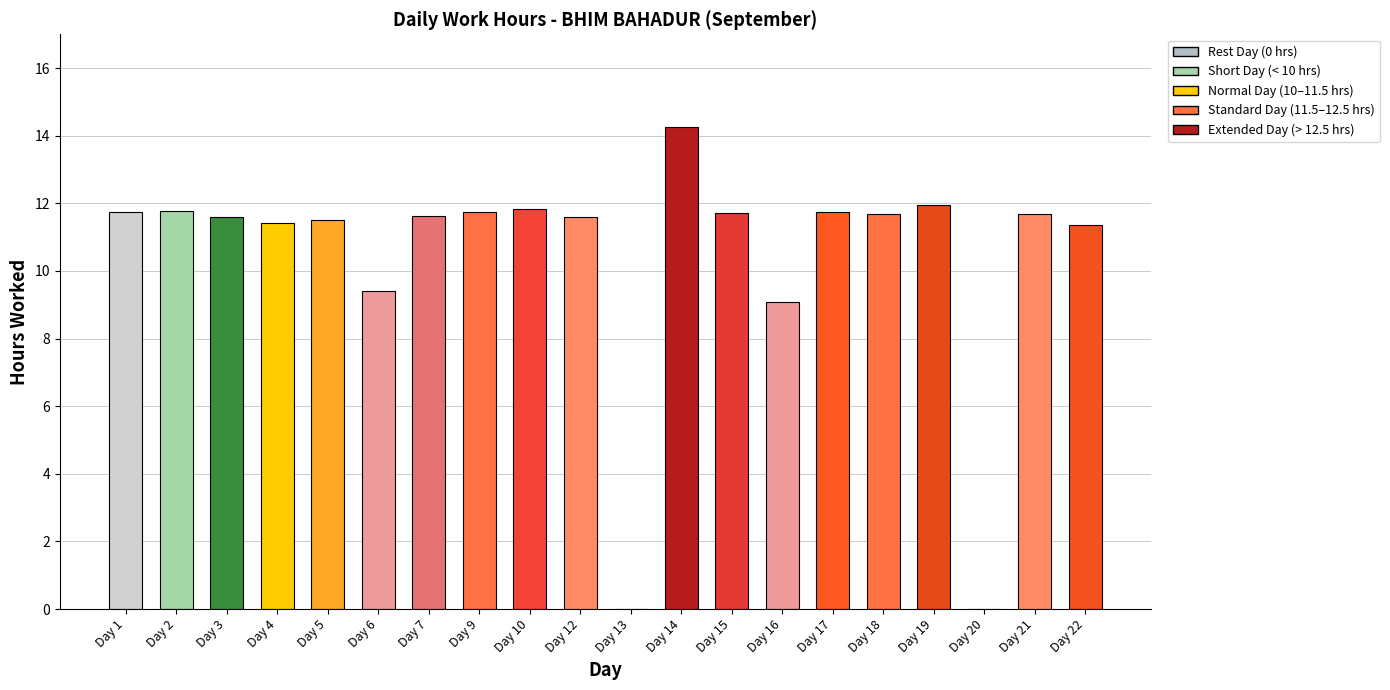

What is the average value?

10.4